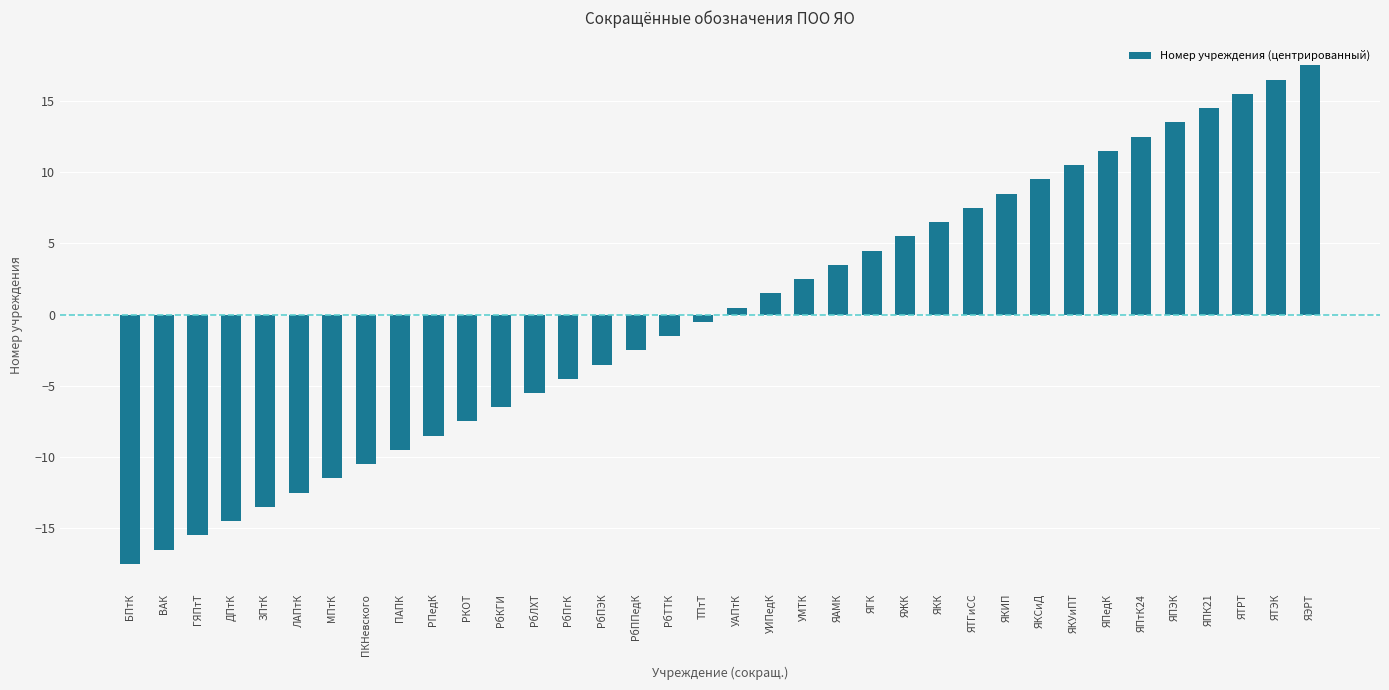

Between РбППедК and ГЯПтТ, which is larger?

РбППедК